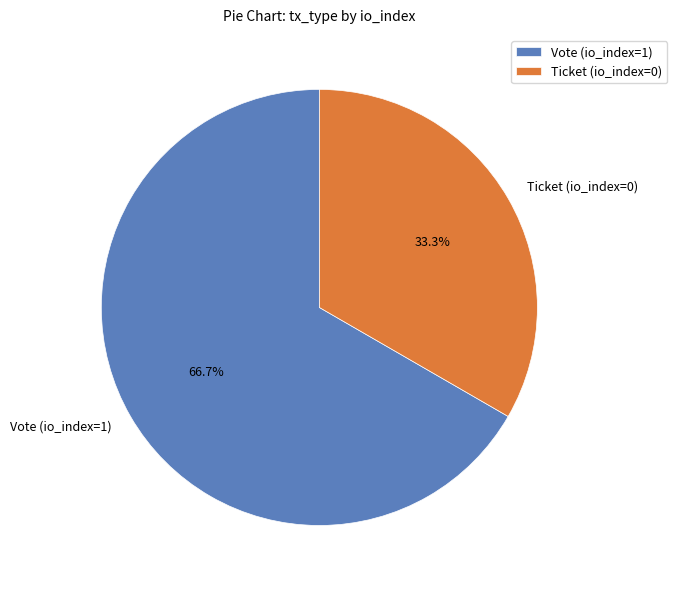

Which has a higher value, Ticket (io_index=0) or Vote (io_index=1)?

Vote (io_index=1)